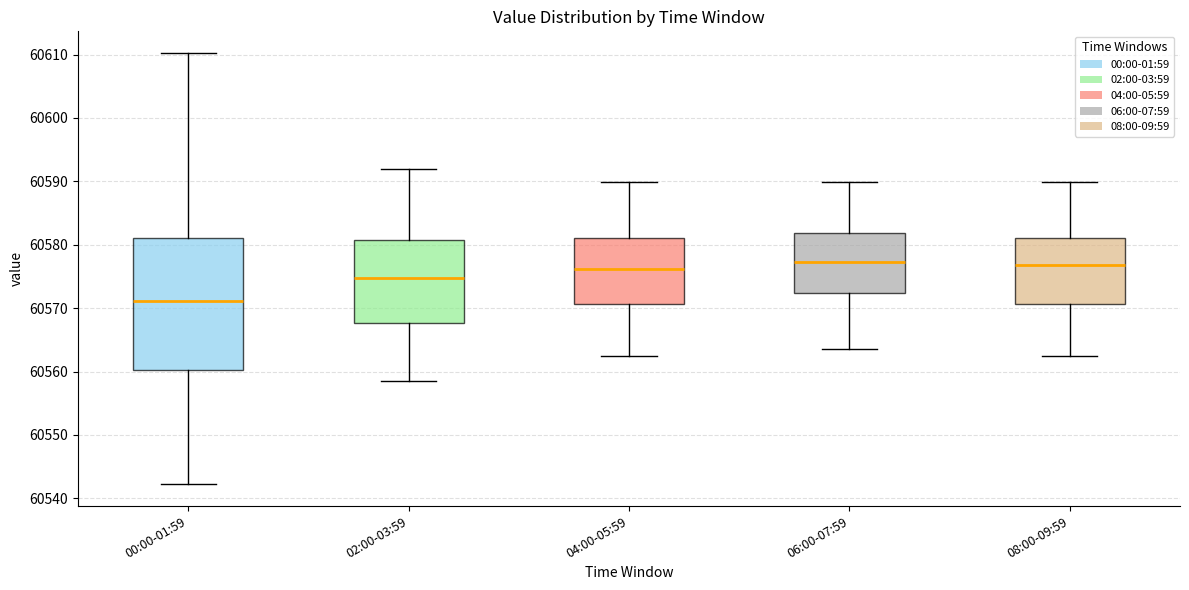

Reading left to right, read every box against the y-axis: the position of its median line, the range the box covers, and the ends of its whiskers. The values are not printed on the chart, so give them approximately, as read against the axis.

00:00-01:59: median 60571, box 60560 to 60581, whiskers 60542 to 60610
02:00-03:59: median 60575, box 60568 to 60581, whiskers 60558 to 60592
04:00-05:59: median 60576, box 60571 to 60581, whiskers 60563 to 60590
06:00-07:59: median 60577, box 60572 to 60582, whiskers 60564 to 60590
08:00-09:59: median 60577, box 60571 to 60581, whiskers 60563 to 60590